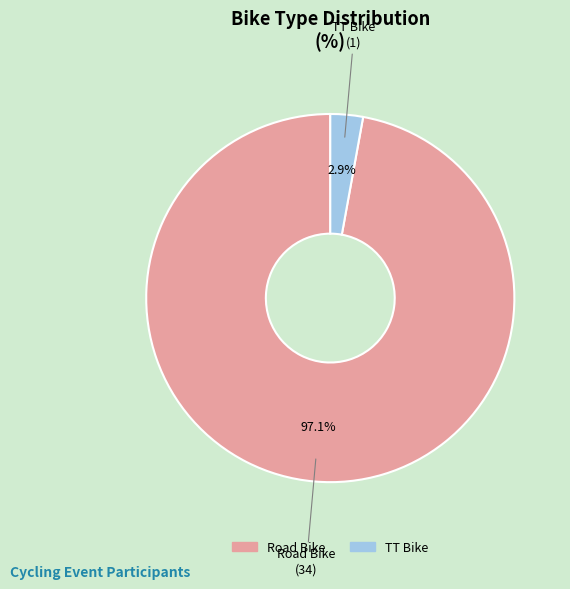

To the nearest percent, what is the difference between the largest and smallest slice percentages?

94%